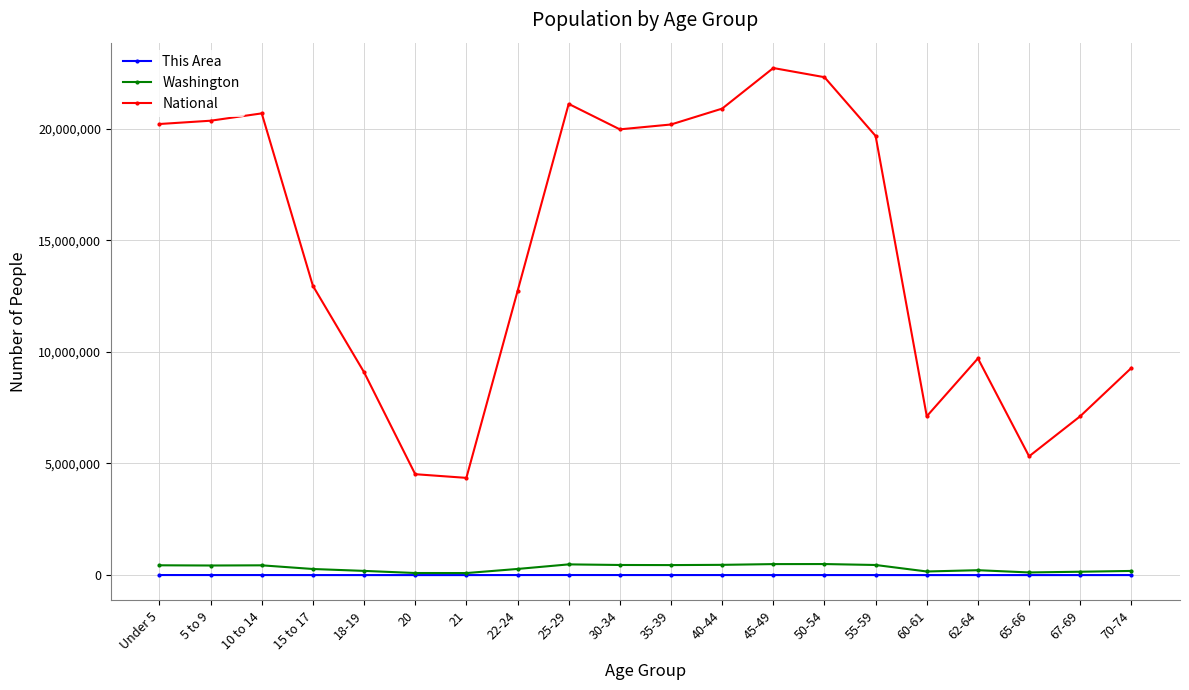

At how many categories does at least one series exceed 19462897?

10